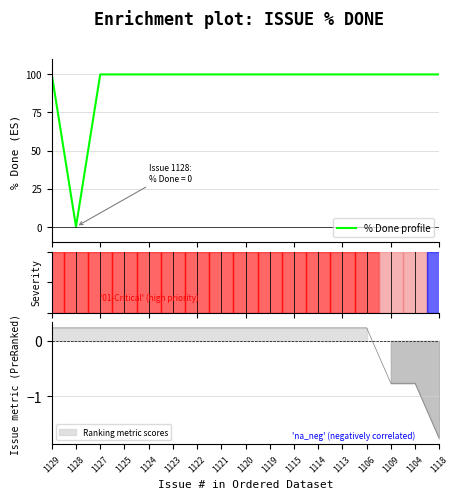

How many positive values are there?

16